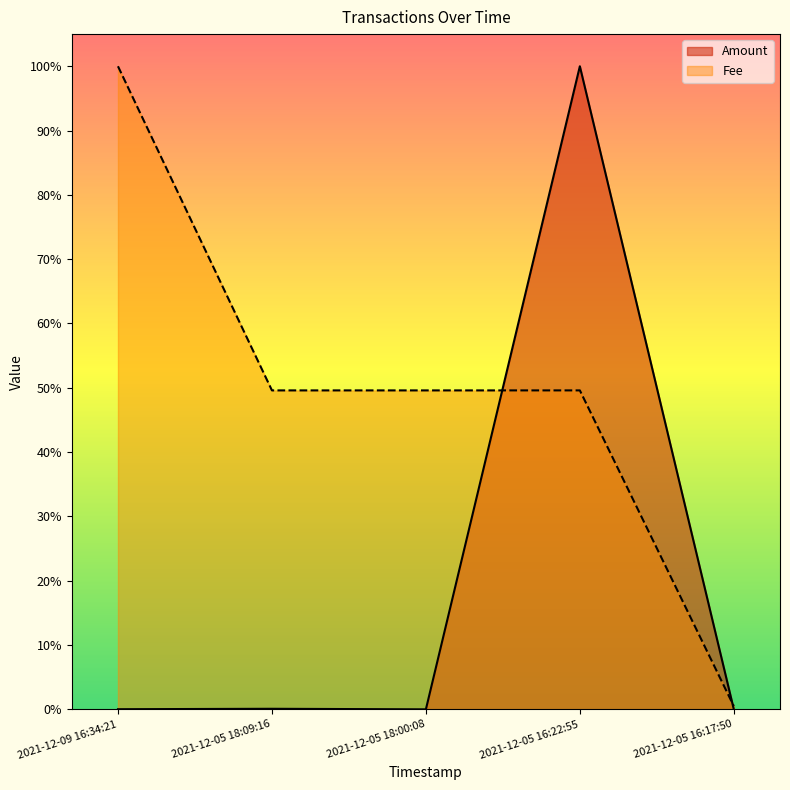

At which category does the chart reach its minimum across all series?

2021-12-05 18:00:08